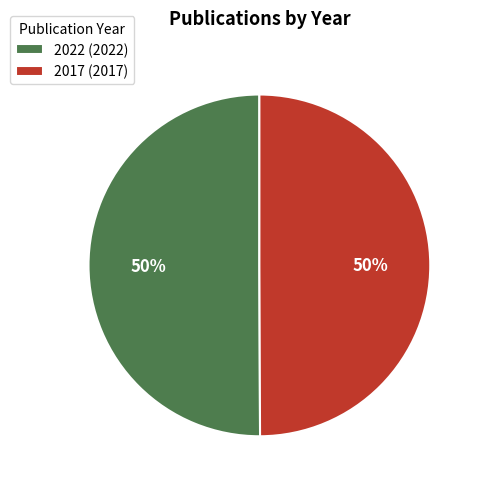

True or false: 2022 accounts for 36% of the total.

False